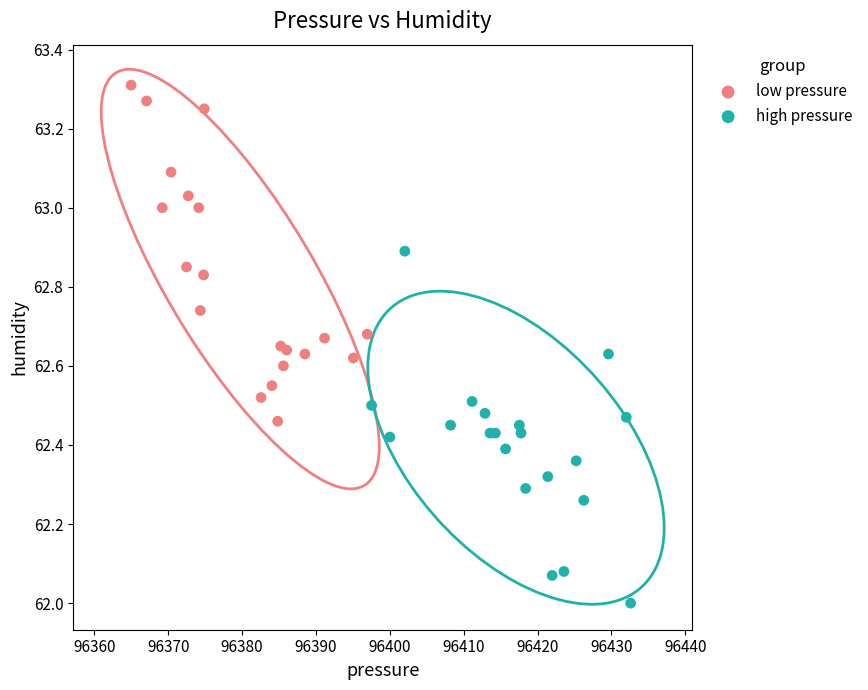

Which series has the largest Y range (max minus min)?

high pressure